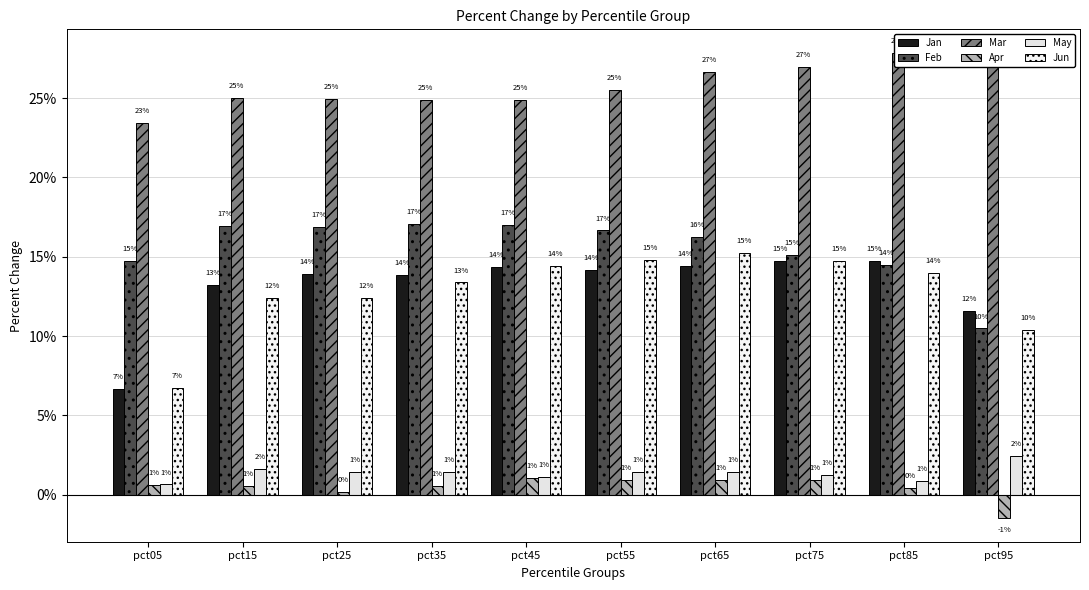

Reading left to right, what are all the values shown in this chart?

Jan: 0.1	0.1	0.1	0.1	0.1	0.1	0.1	0.1	0.1	0.1
Feb: 0.1	0.2	0.2	0.2	0.2	0.2	0.2	0.2	0.1	0.1
Mar: 0.2	0.3	0.2	0.2	0.2	0.3	0.3	0.3	0.3	0.3
Apr: 0.0	0.0	0.0	0.0	0.0	0.0	0.0	0.0	0.0	-0.0
May: 0.0	0.0	0.0	0.0	0.0	0.0	0.0	0.0	0.0	0.0
Jun: 0.1	0.1	0.1	0.1	0.1	0.1	0.2	0.1	0.1	0.1